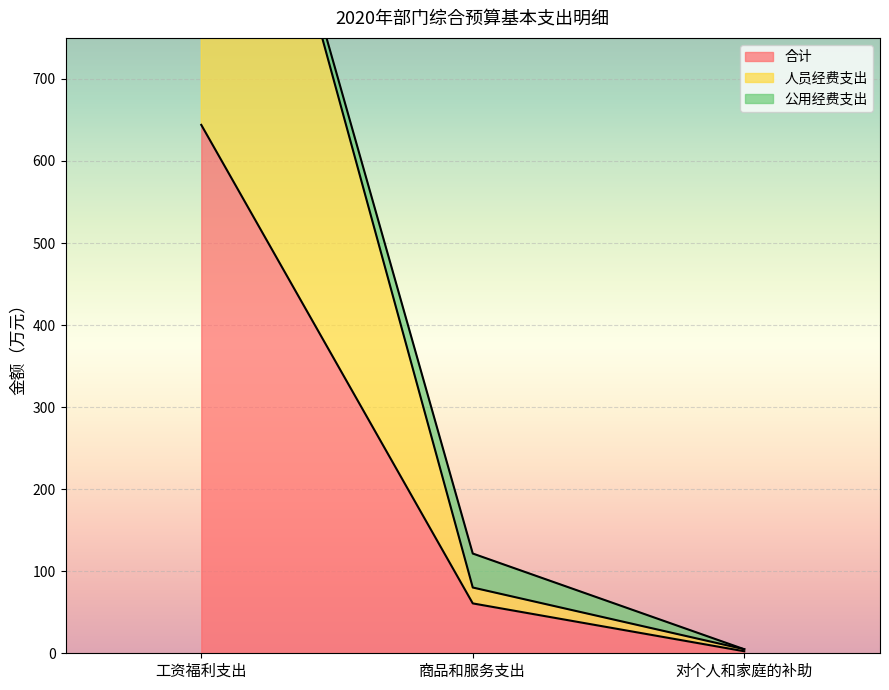

The value of 合计 at 工资福利支出 is 644.0. True or false?

True